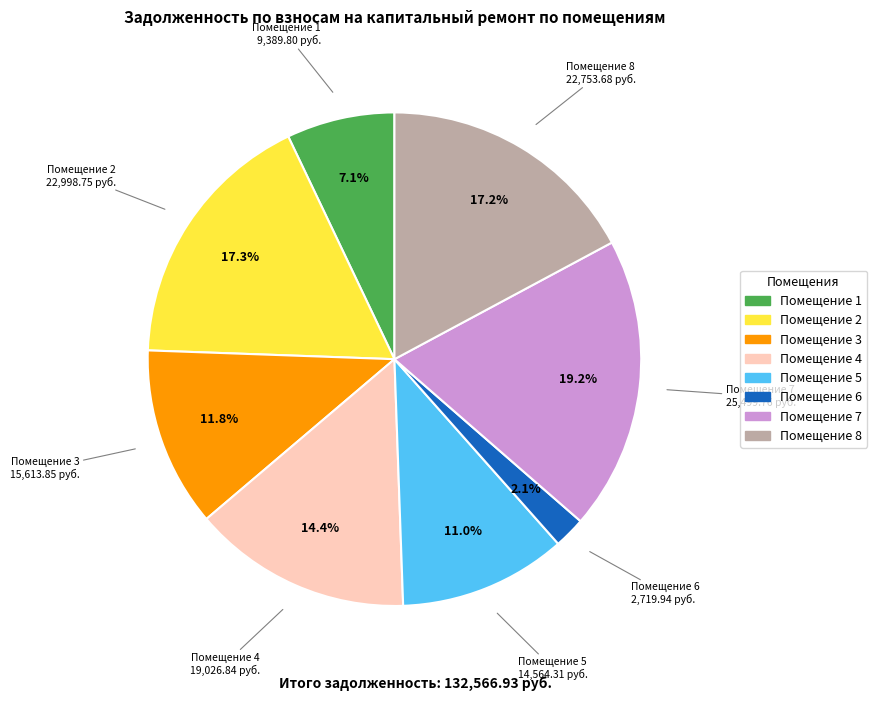

Does any single category account for the majority?

No